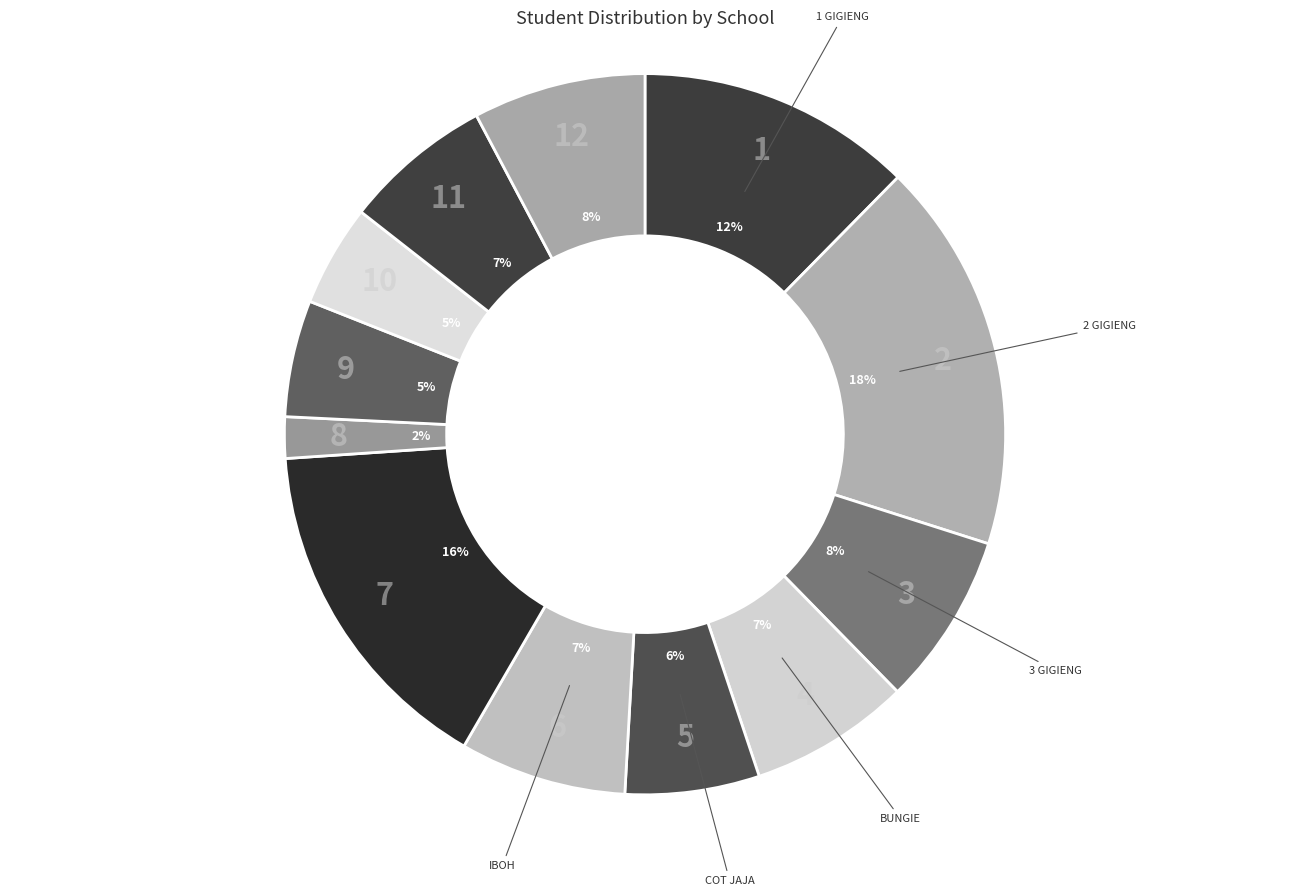

Count the number of slices in the pie.

12